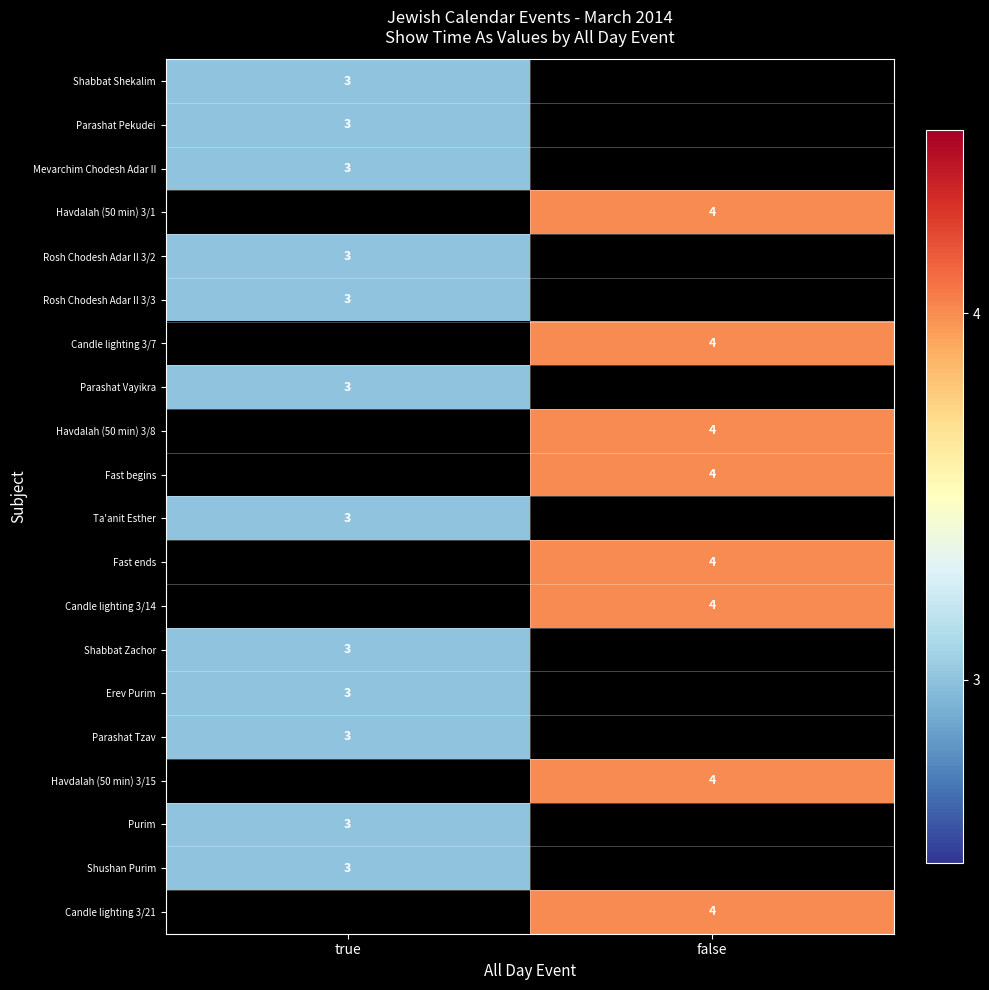

Is it true that Fast begins equals 2 at false?

False